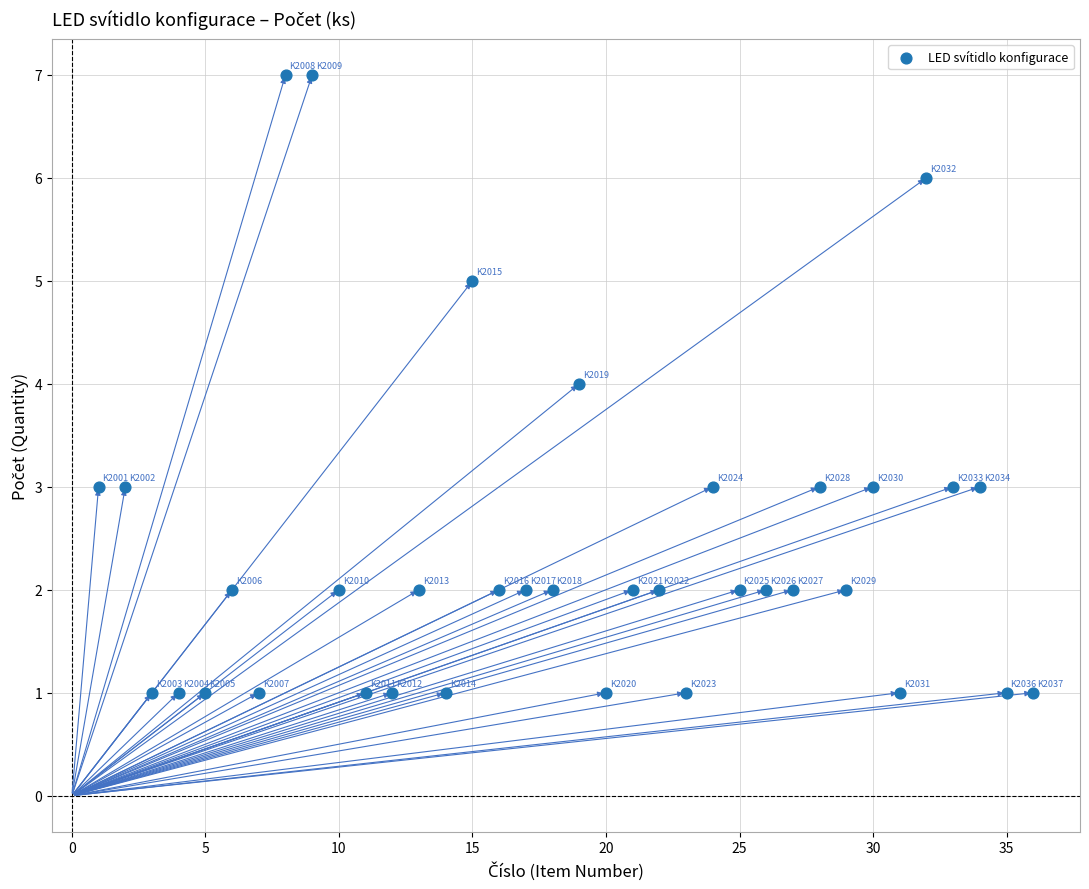

What is the range of Y values (max minus min)?

6